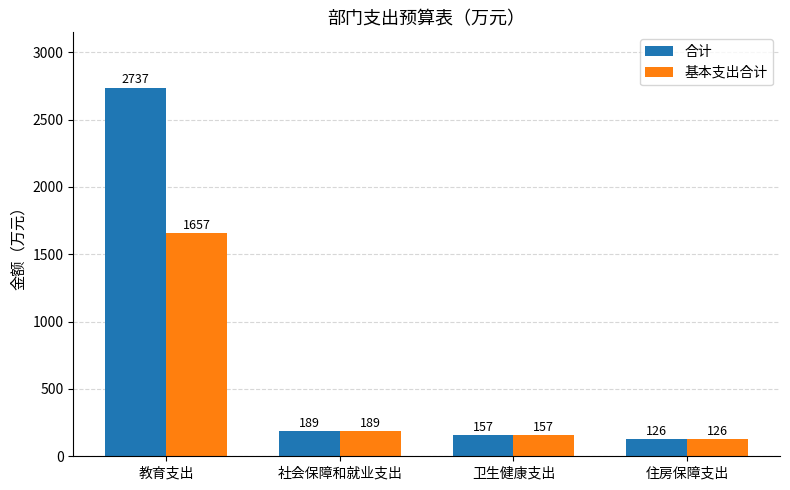

Rank the categories by 基本支出合计 value from highest to lowest.

教育支出, 社会保障和就业支出, 卫生健康支出, 住房保障支出